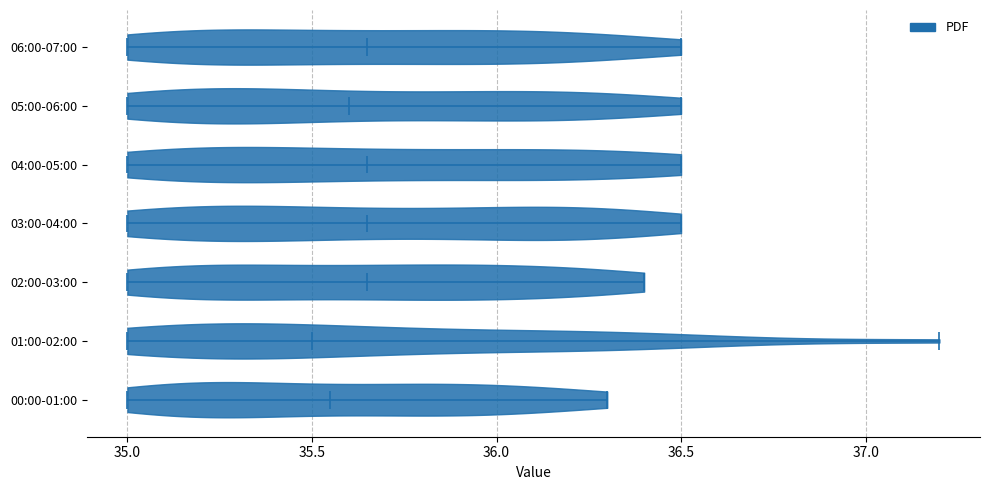

Reading bottom to top, read every violin against the x-axis: where its median line is, and the lowest and highest points it reaches. The values are not printed on the chart, so give them approximately, as read against the axis.

00:00-01:00: median line 35.55, lowest point 35.00, highest point 36.30
01:00-02:00: median line 35.50, lowest point 35.00, highest point 37.20
02:00-03:00: median line 35.65, lowest point 35.00, highest point 36.40
03:00-04:00: median line 35.65, lowest point 35.00, highest point 36.50
04:00-05:00: median line 35.65, lowest point 35.00, highest point 36.50
05:00-06:00: median line 35.60, lowest point 35.00, highest point 36.50
06:00-07:00: median line 35.65, lowest point 35.00, highest point 36.50